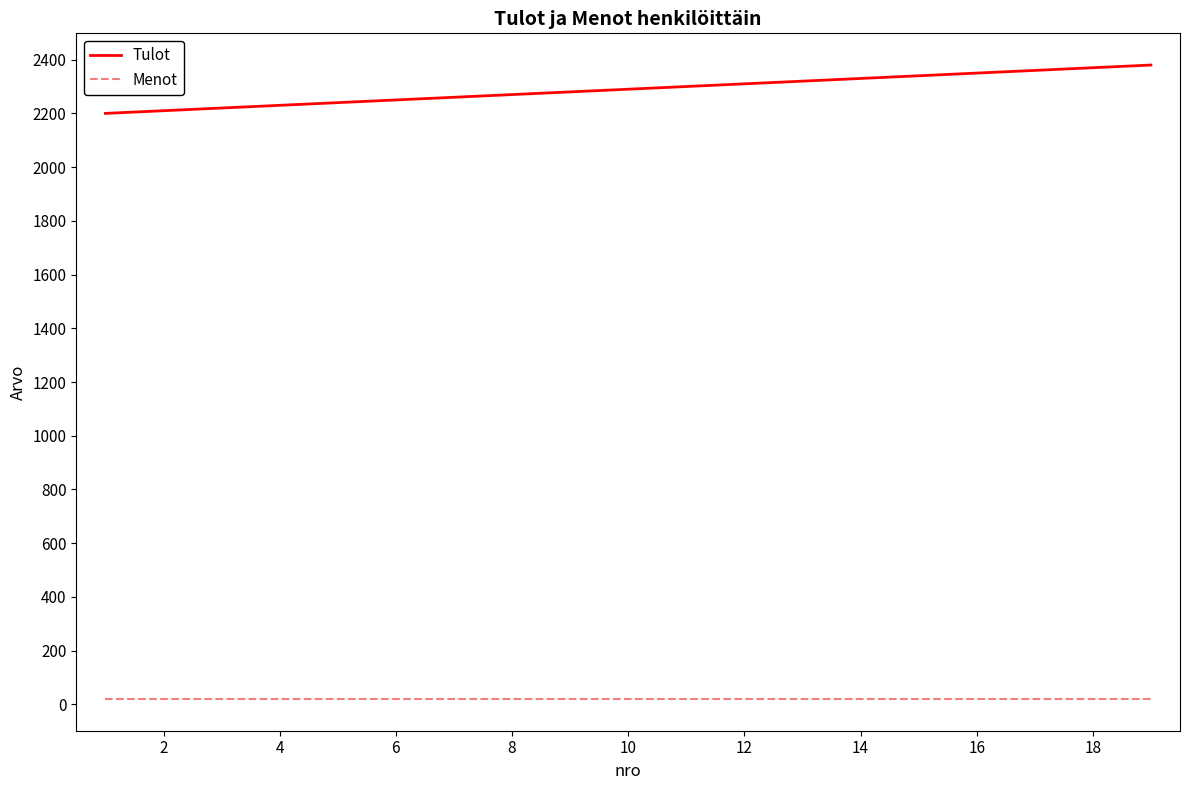

Which series has the largest range (max minus min)?

Tulot